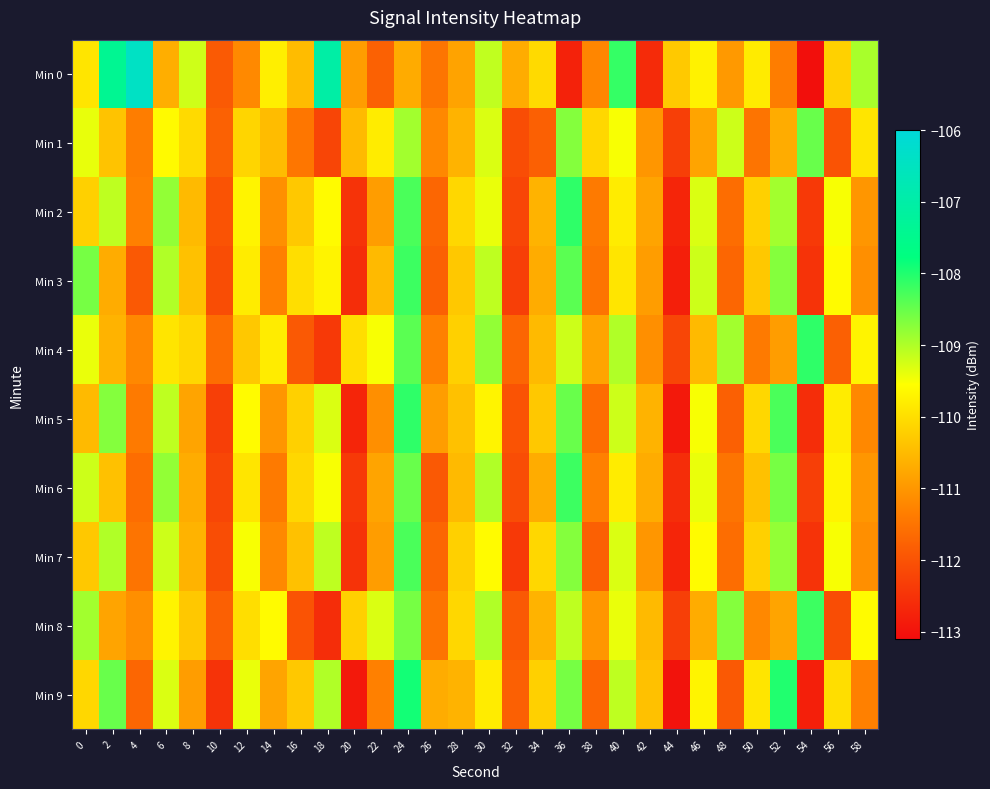

What is the spread (max minus min) of values at 26?

1.2